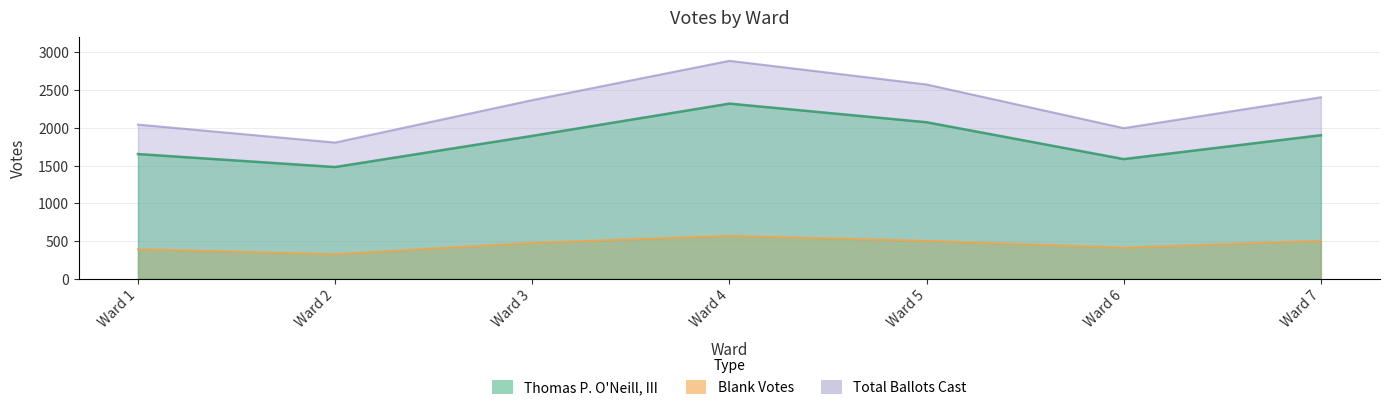

Reading left to right, extract all data points from this chart.

Thomas P. O'Neill, III: 1652	1480	1893	2321	2074	1585	1902
Blank Votes: 391	325	475	568	501	411	503
Total Votes Cast: 2043	1805	2368	2889	2575	1996	2405